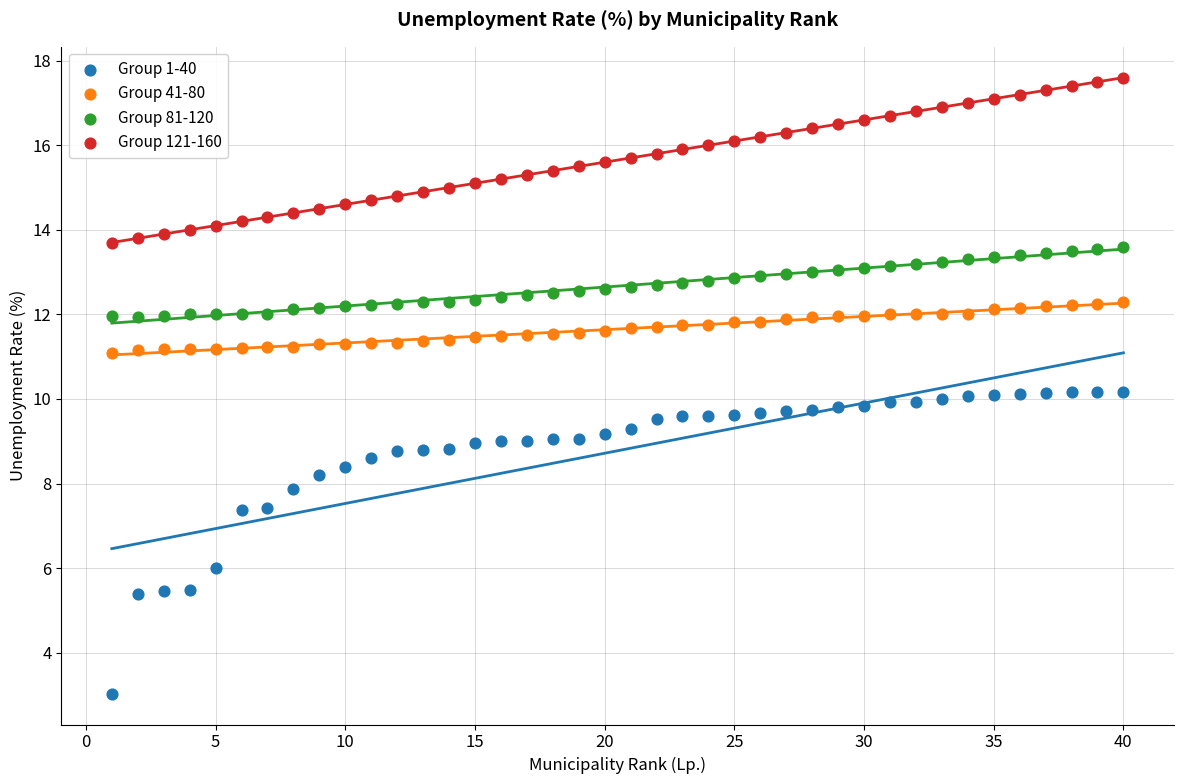

Which series has the widest spread of Y values?

Group 1-40